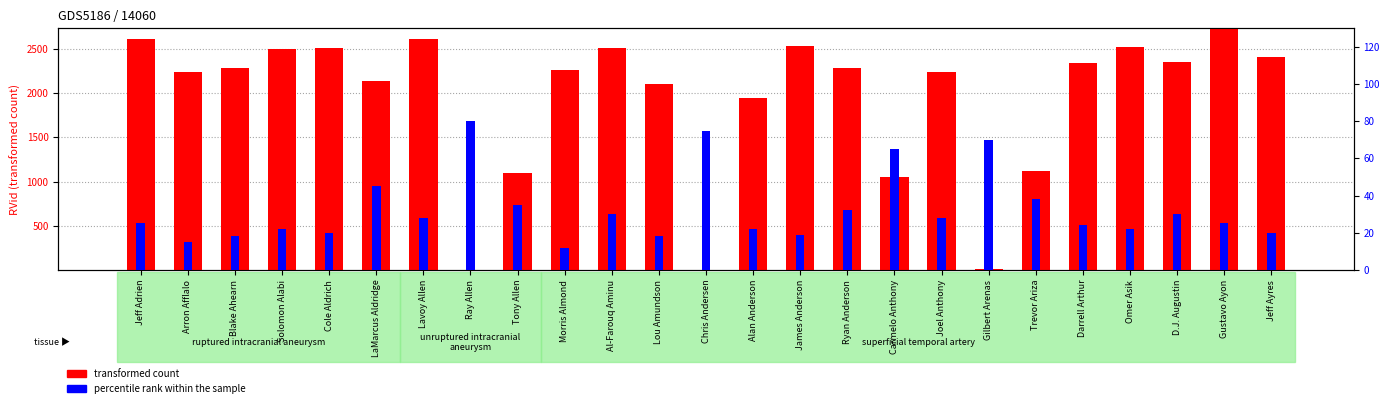

What is the smallest value displayed?

5